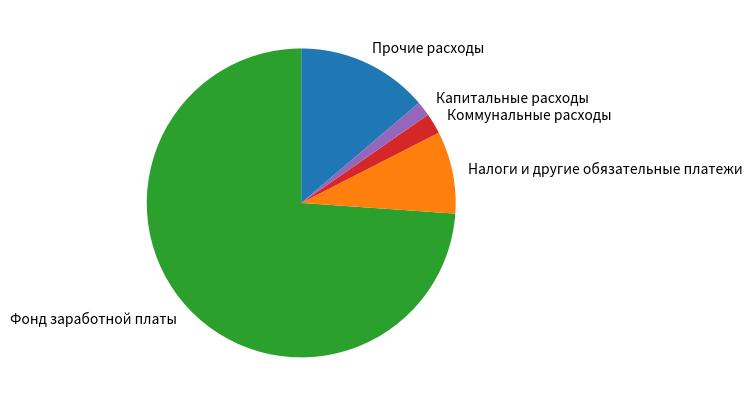

Which slice is the largest?

Фонд заработной платы